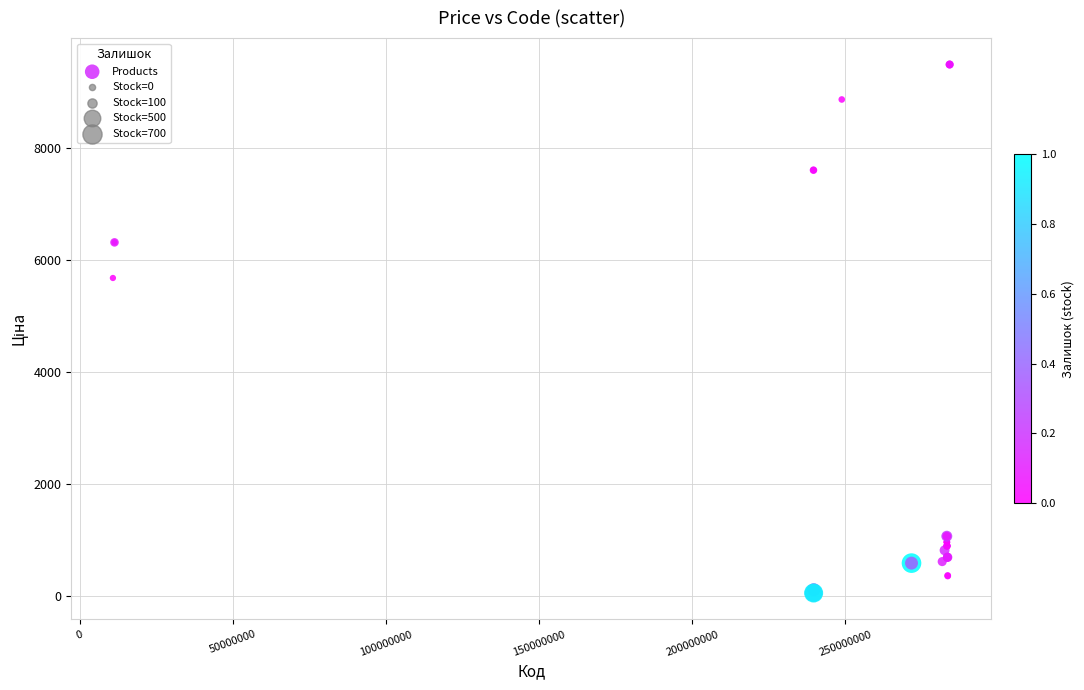

What Y value in the scatter plot is closest to 4768?

5673.8